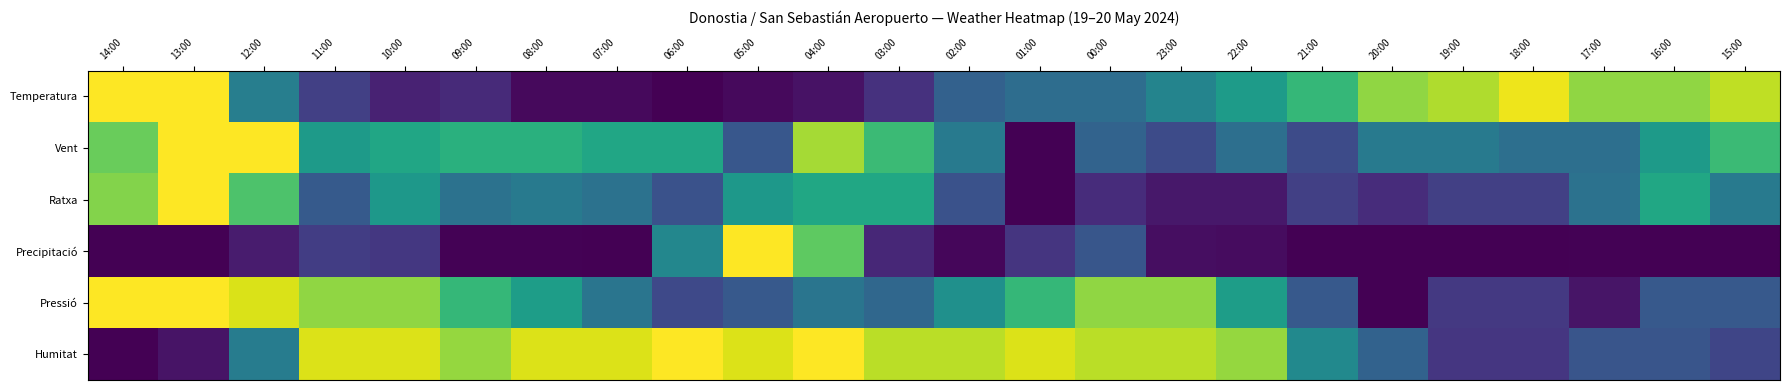

Which series has the largest total across all categories?

Humitat